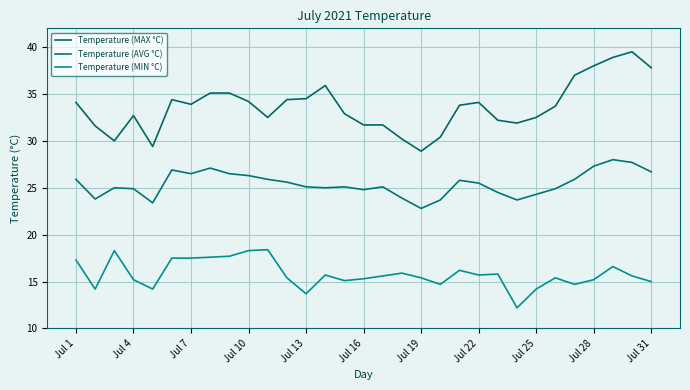

List the series in order of their peak value, highest first.

Temperature (MAX °C), Temperature (AVG °C), Temperature (MIN °C)